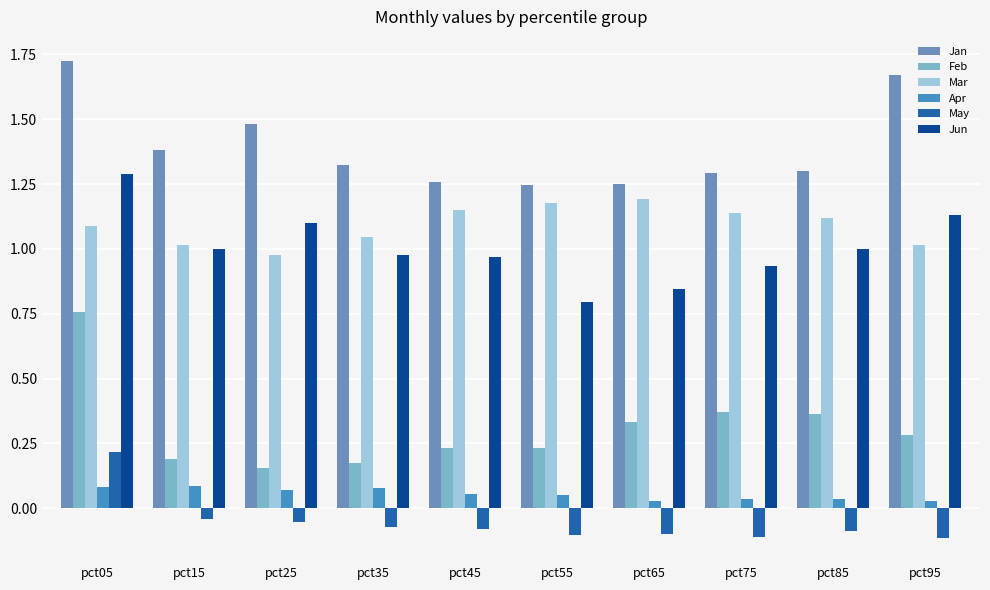

The value of Mar at pct35 is 1.0. True or false?

True